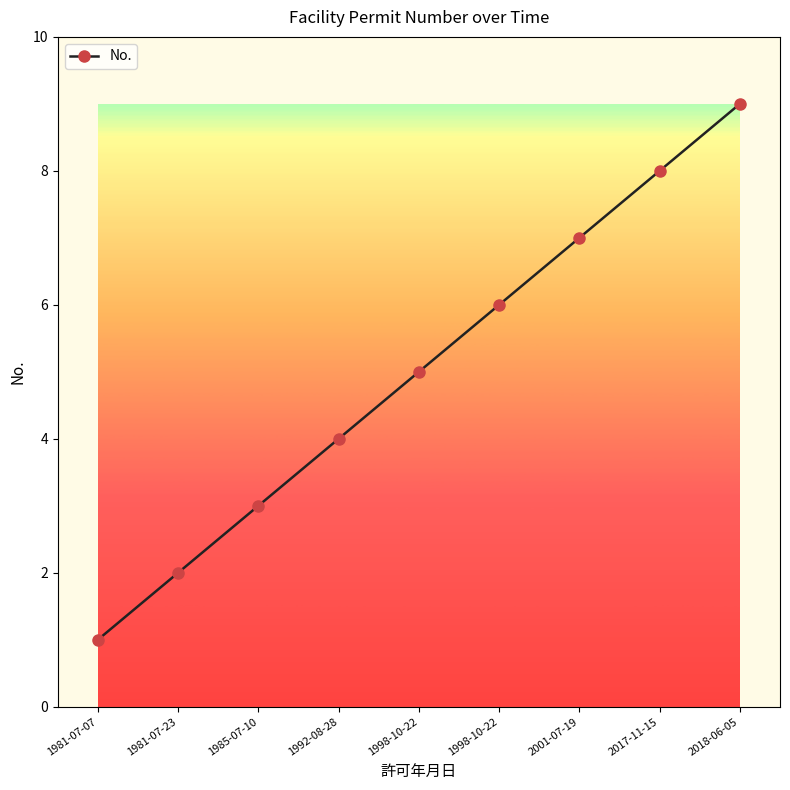

Does the chart have visible grid lines?

No